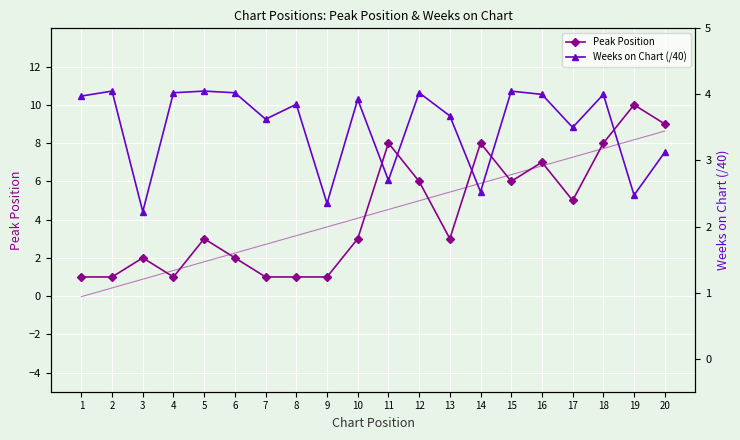

Which has a higher value, 18 or 5?

18